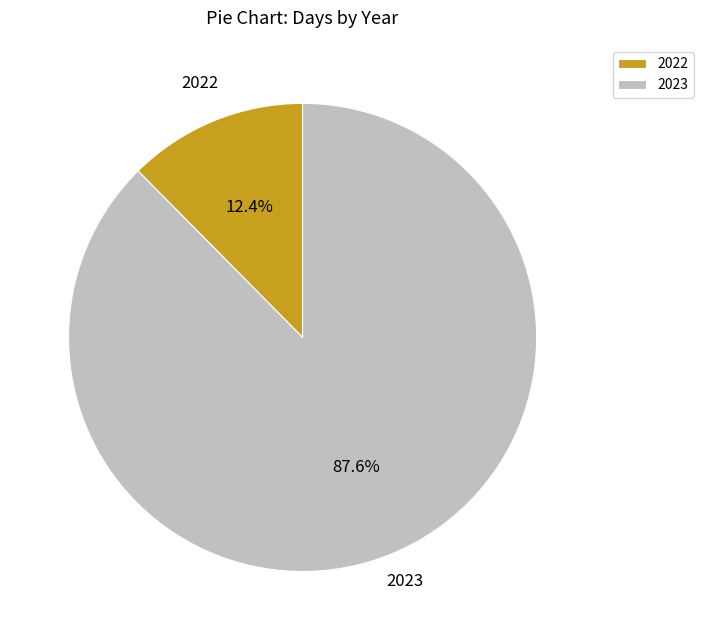

To the nearest percent, what is the difference between the 2022 and 2023 slice percentages?

75%